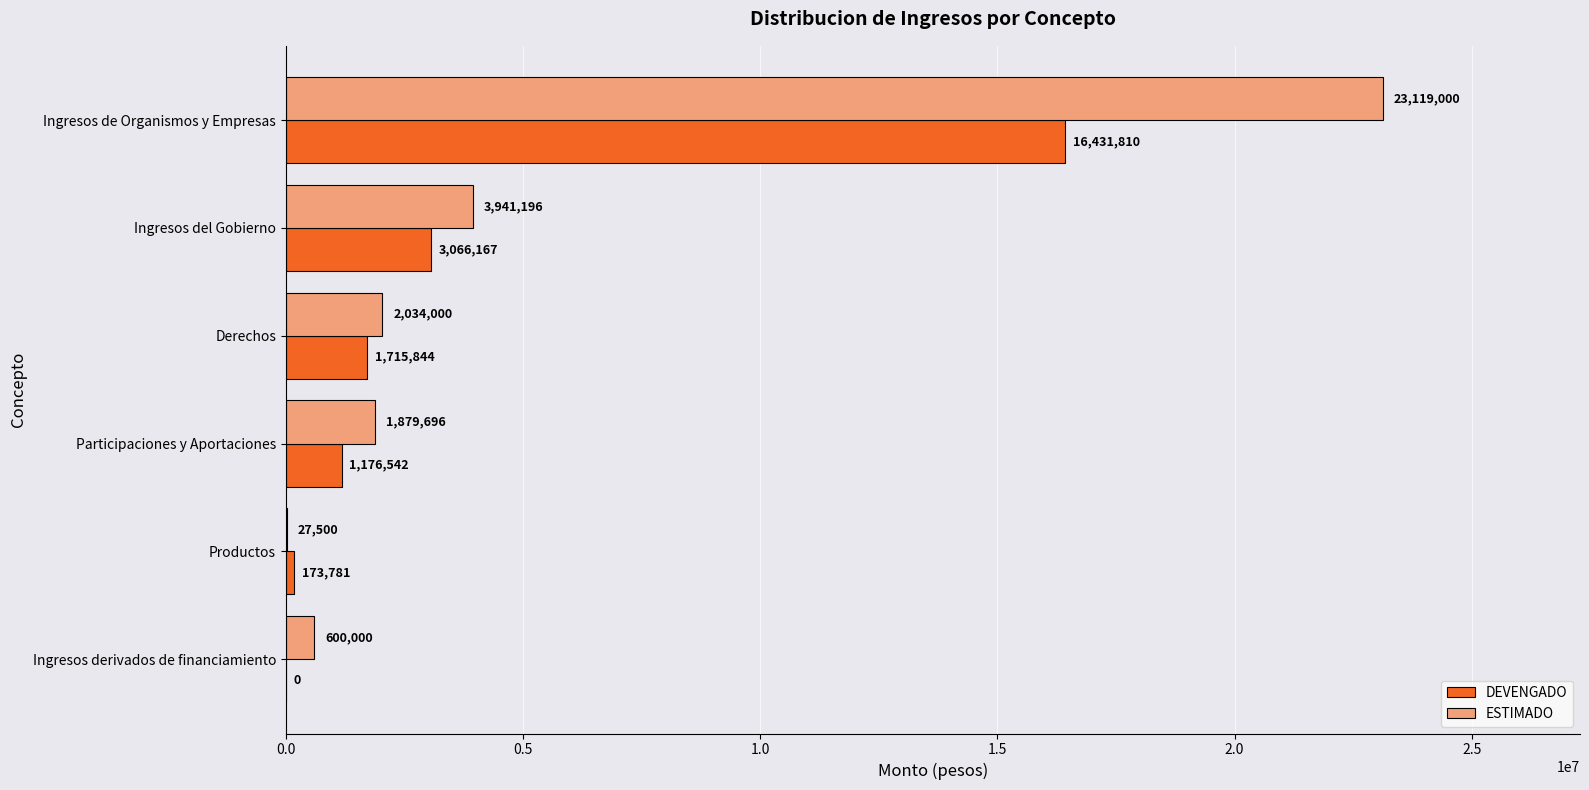

What is the average value of the ESTIMADO series?

5266898.7